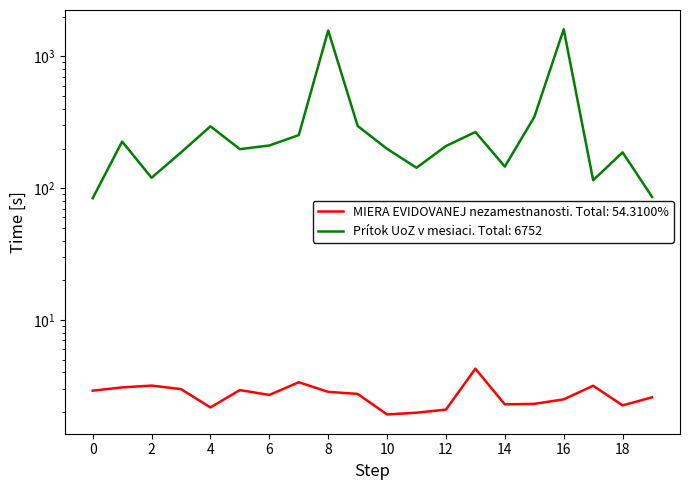

What is the value of the Prítok UoZ v mesiaci point at the 17th from the left?

1608.0